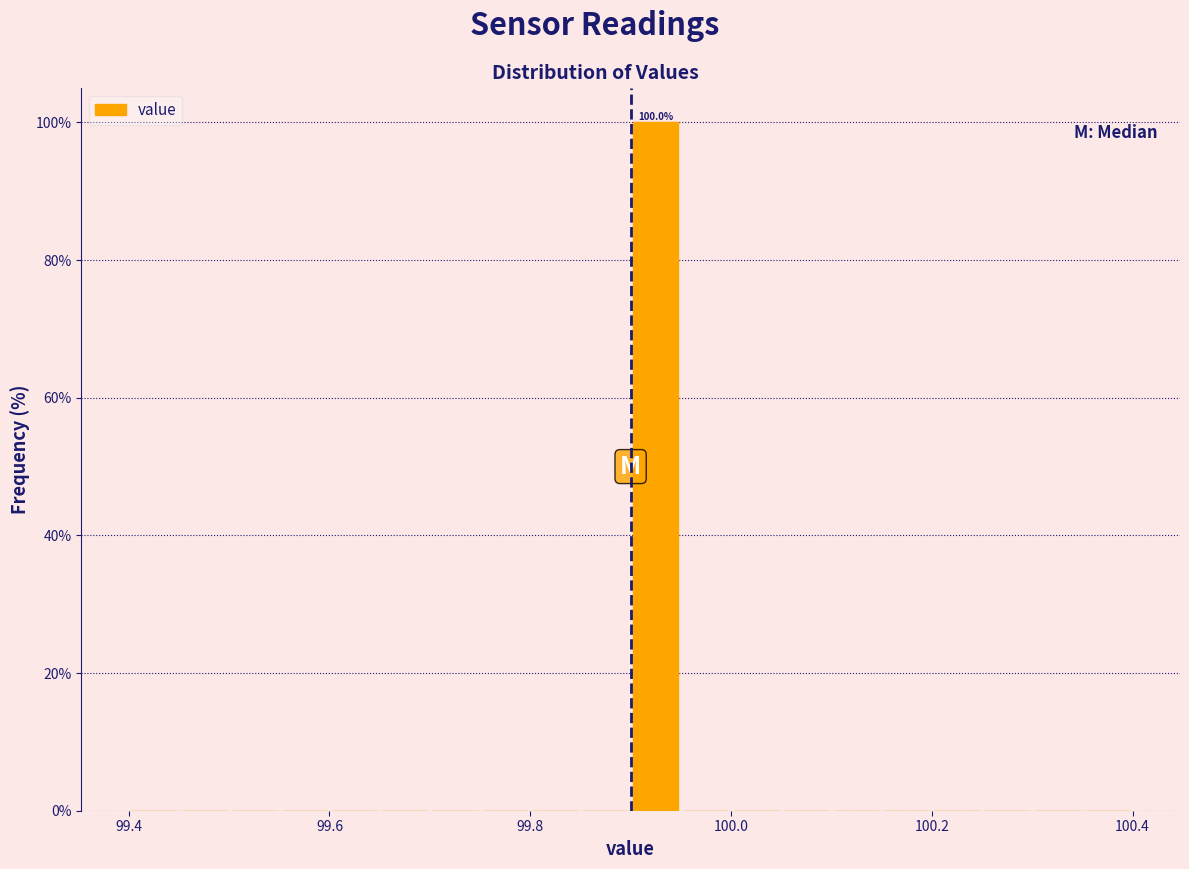

Around what value on the x-axis is the tallest bar? Give the approximate position of its centre, as read against the axis.

99.92